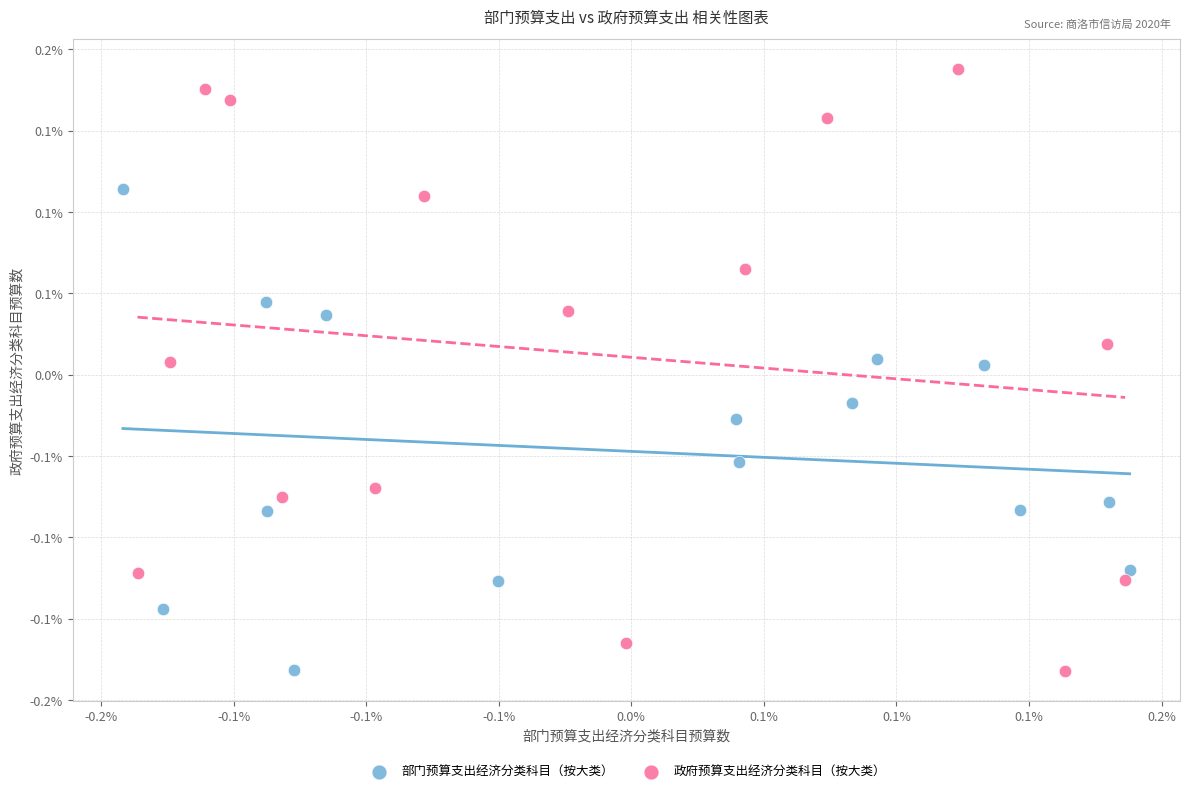

What are all the series names shown in the legend?

部门预算支出经济分类科目（按大类）, 政府预算支出经济分类科目（按大类）